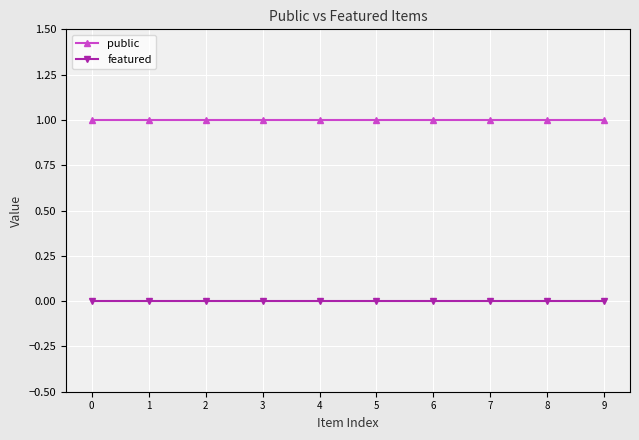

True or false: featured and public intersect in this chart.

False